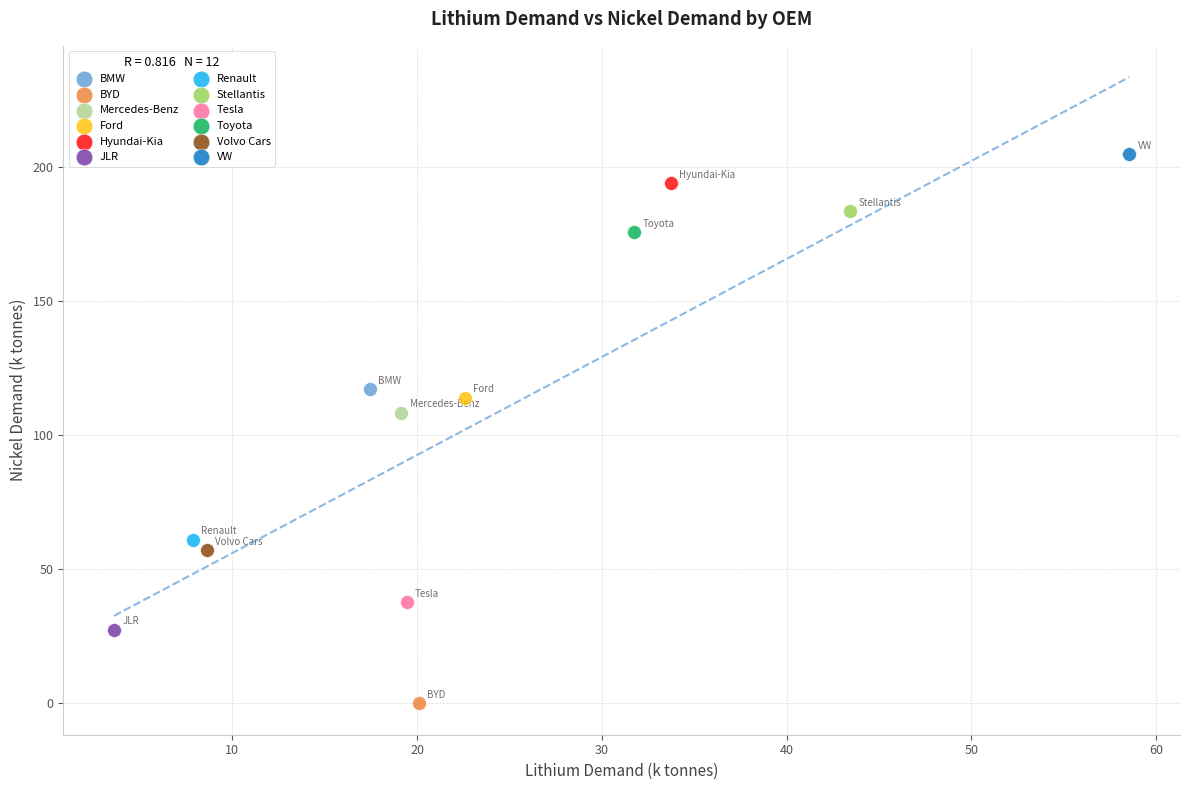

Which series reaches the maximum Y coordinate?

VW